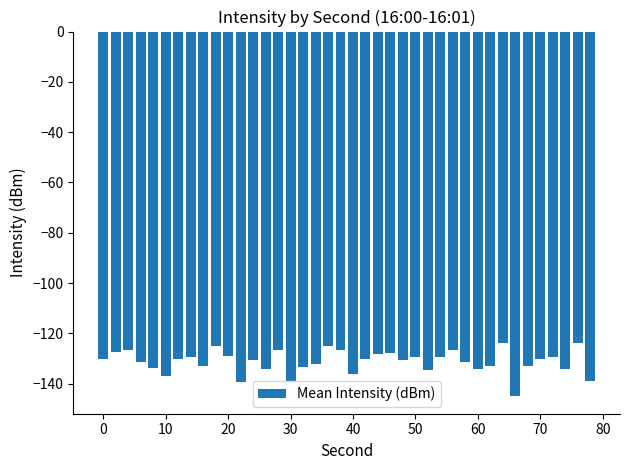

What is the difference between the second highest and second lowest values?

15.6